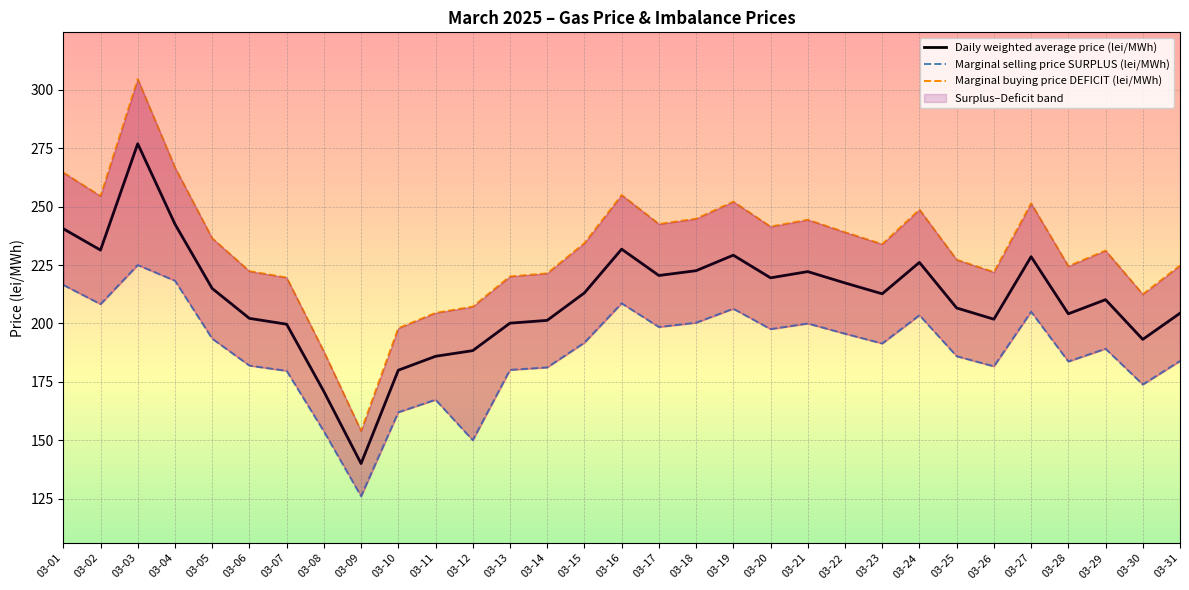

What is the value of the Marginal buying price DEFICIT (lei/MWh) point at the 18th from the left?

244.8